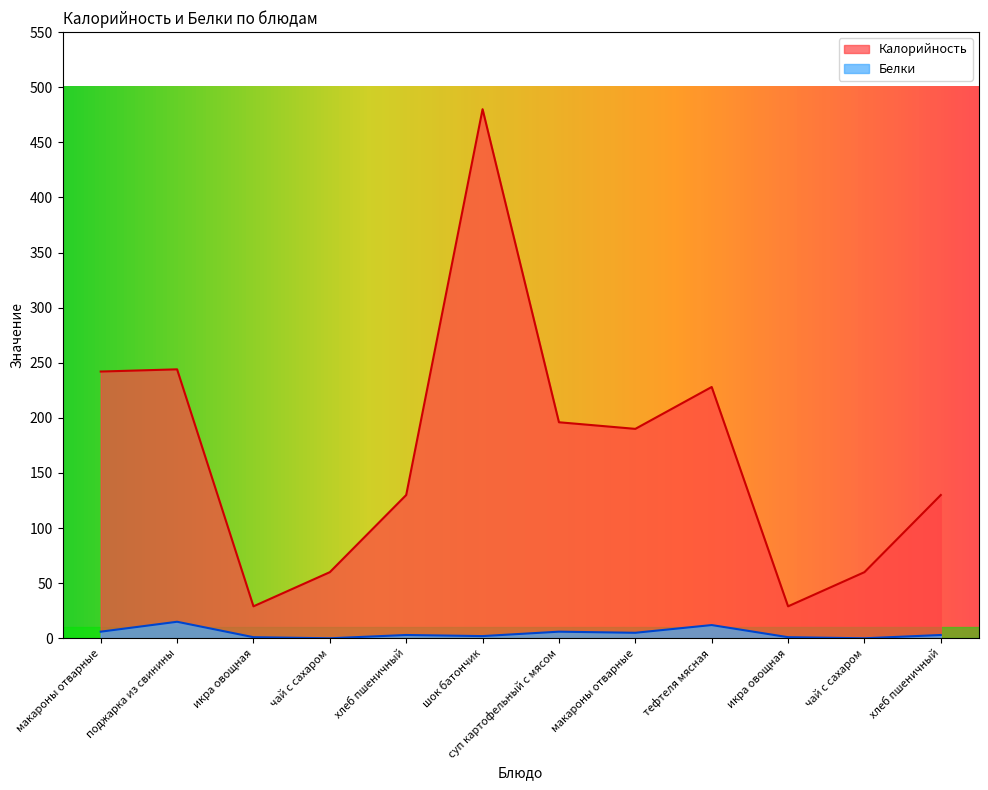

List the series in order of their overall mean, lowest first.

Белки, Калорийность